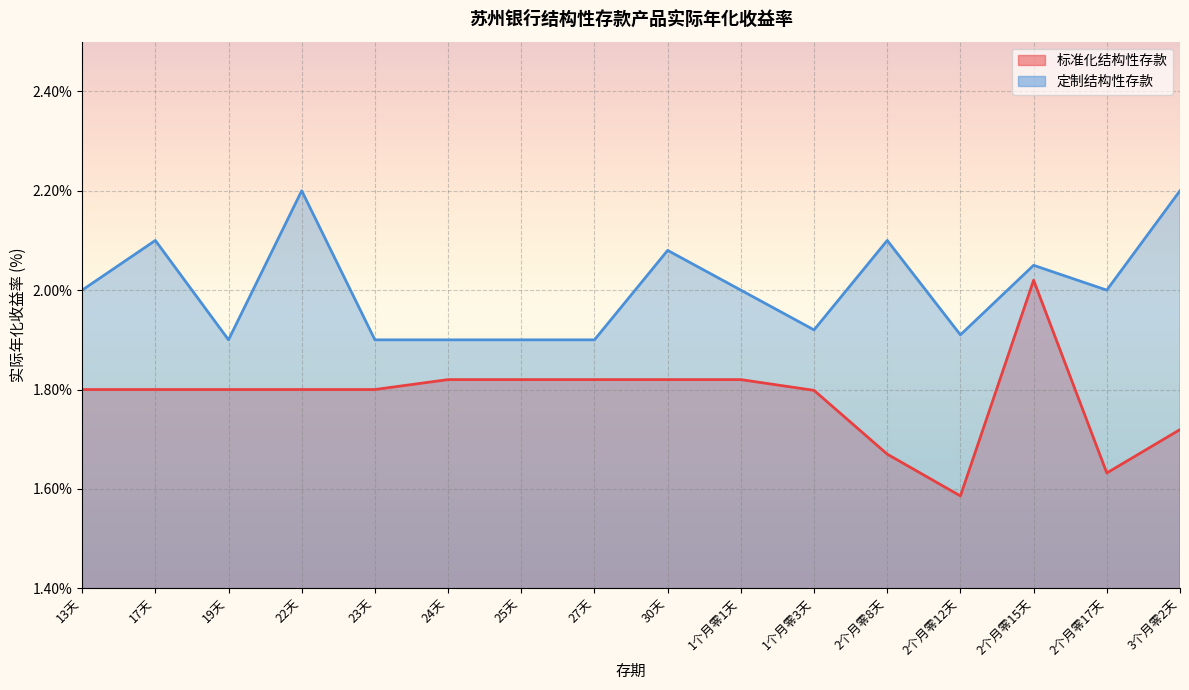

Which category has the highest value across all series?

22天